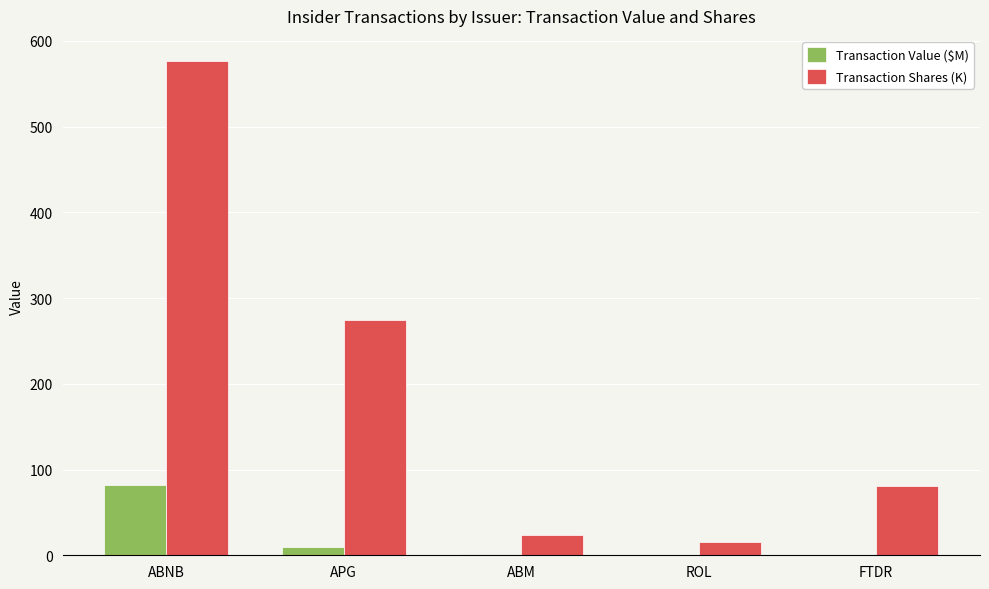

Where is Transaction Shares (K) nearest to the value 296?

APG